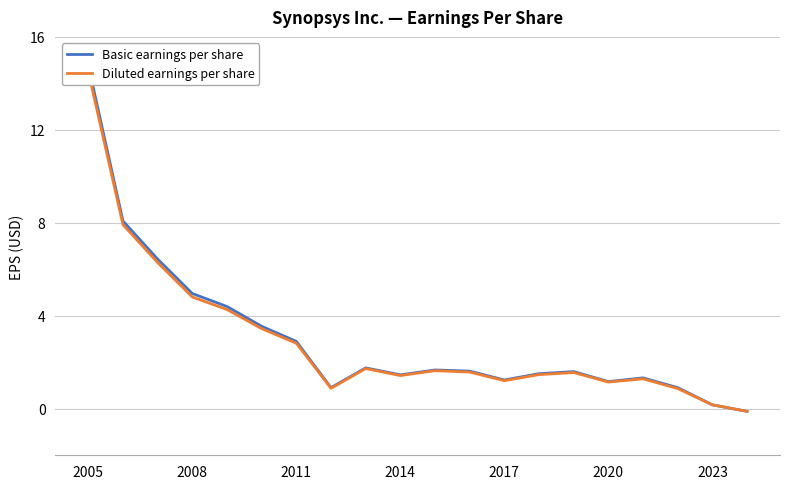

What is the difference between the second highest and second lowest values in the Diluted earnings per share series?

7.8